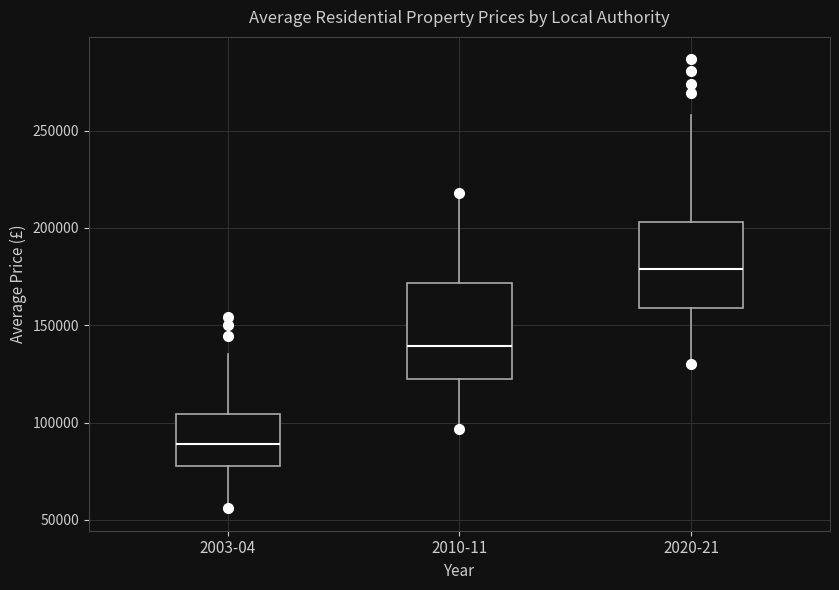

Where does the lower whisker of the box for 2020-21 end on the y-axis? The values are not printed on the chart, so give them approximately, as read against the axis.

130000